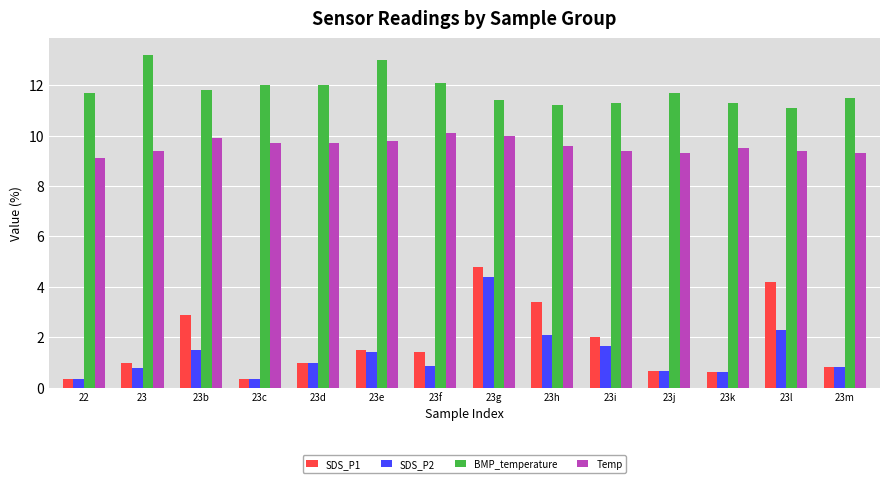

Is the value of SDS_P2 at 23m greater than the value of BMP_temperature at 23g?

No